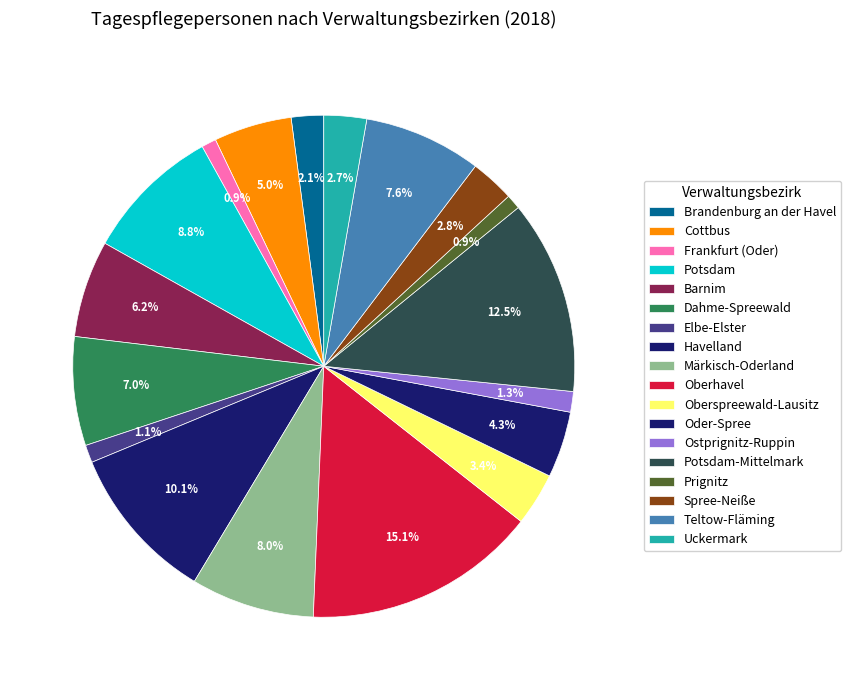

Is there a majority slice in this chart?

No